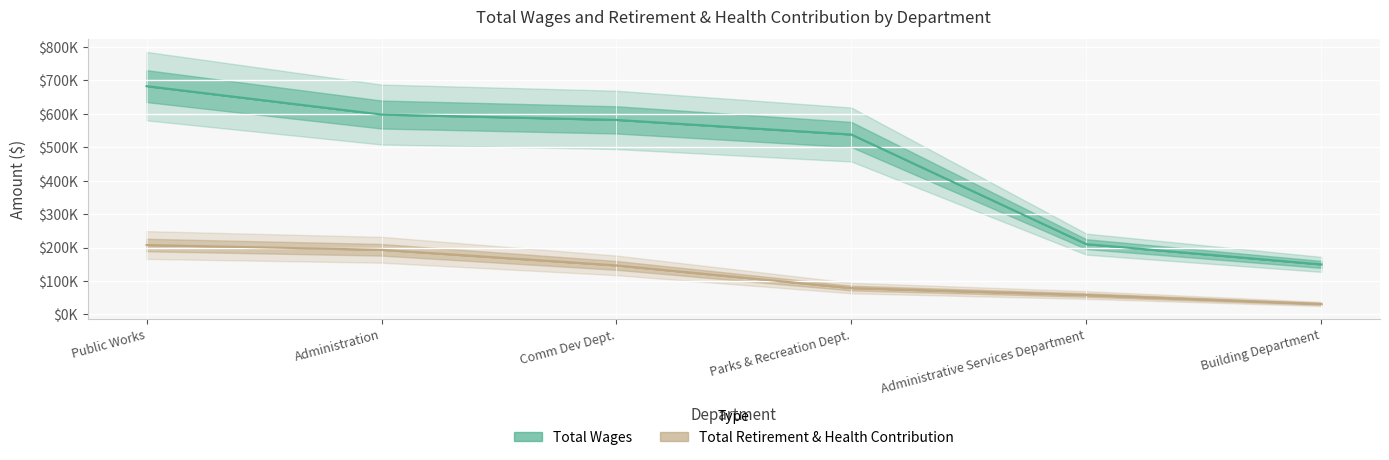

Reading left to right, list all the values displayed in this chart.

Total Wages: 682721	597796	581758	538009	210117	149548
Total Retirement & Health Contribution: 207490	193199	146543	78778	58000	31238